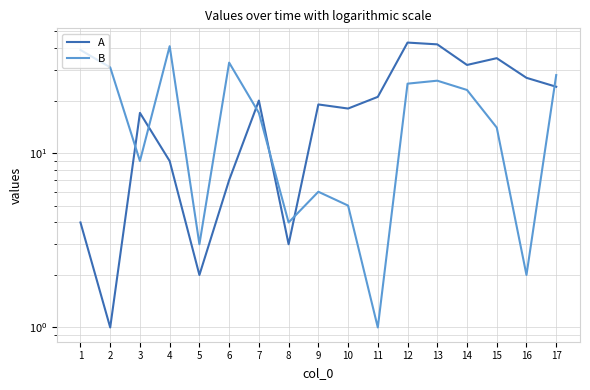

At which category is the sum across all series the highest?

12